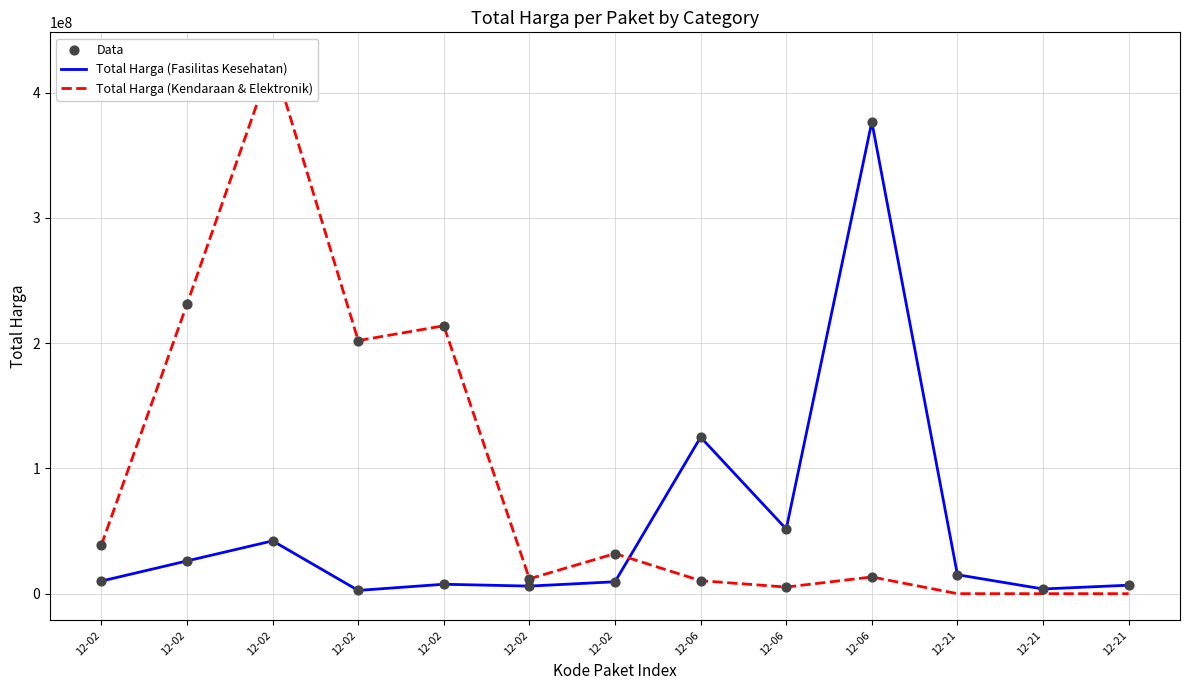

What are all the series names shown in the legend?

Total Harga (Fasilitas Kesehatan), Total Harga (Kendaraan & Elektronik), Data